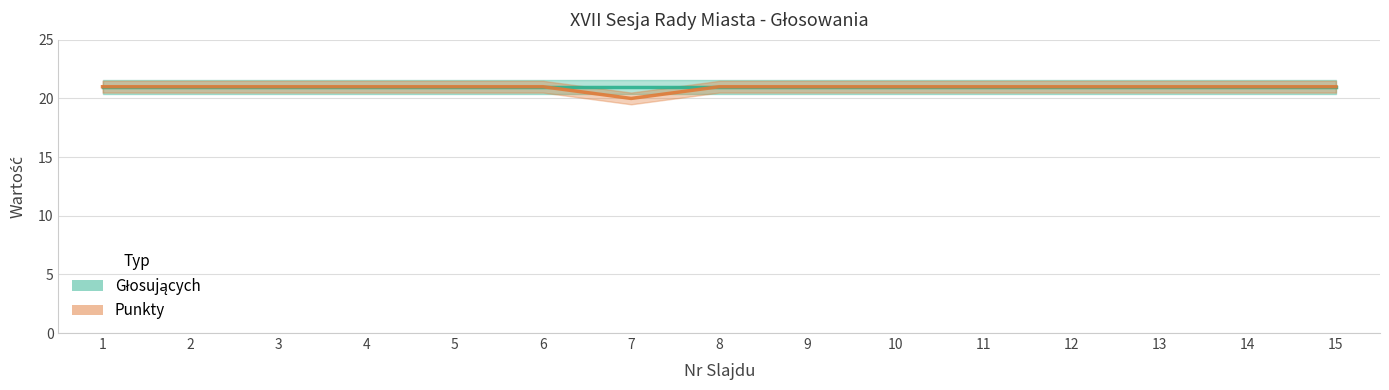

Read the value at 7.

20